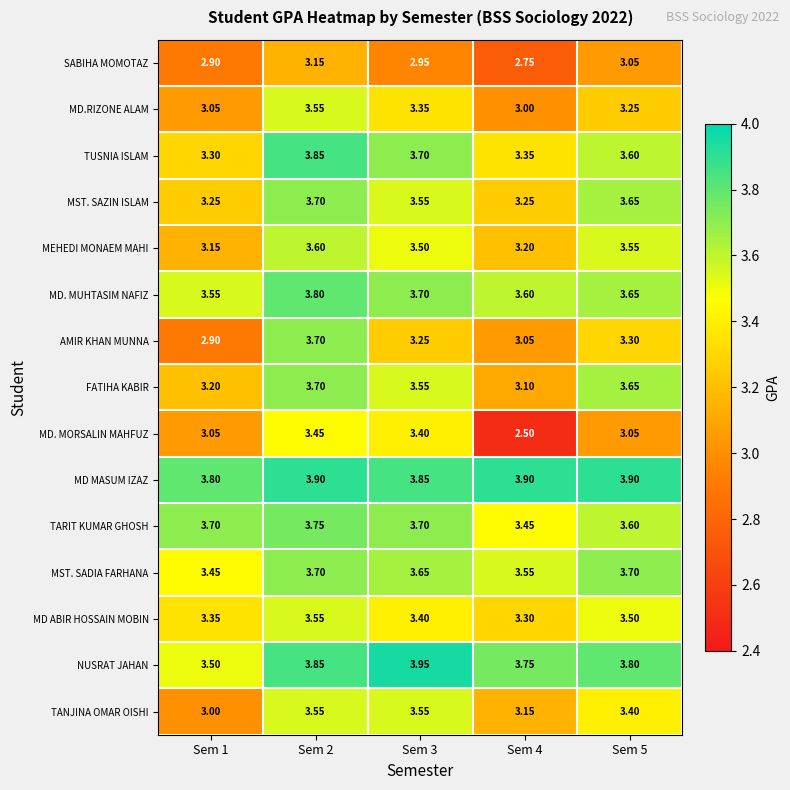

Which series changed the most between Sem 3 and Sem 4?

MD. MORSALIN MAHFUZ